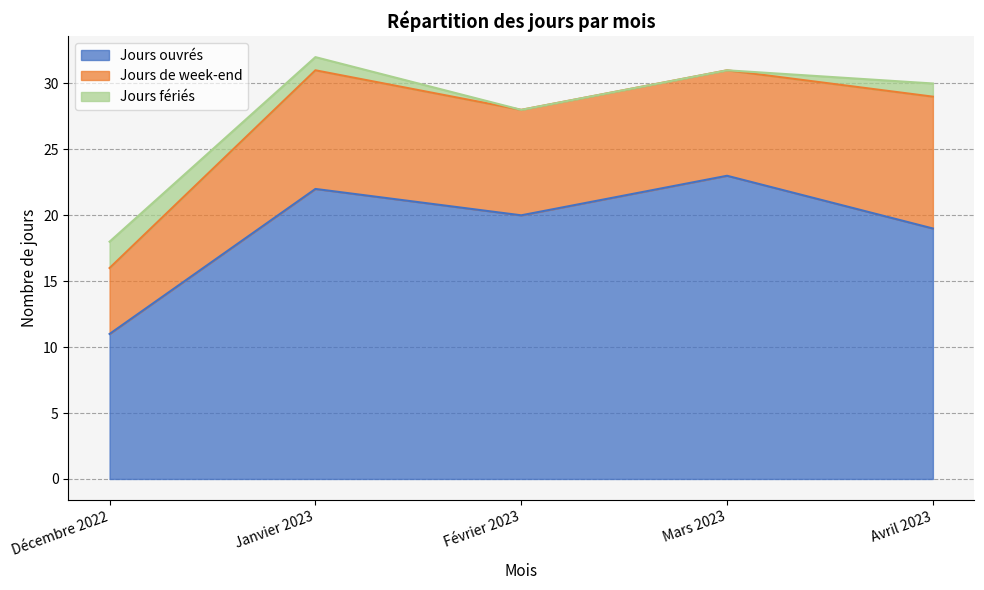

What is the total value across all series at Janvier 2023?

32